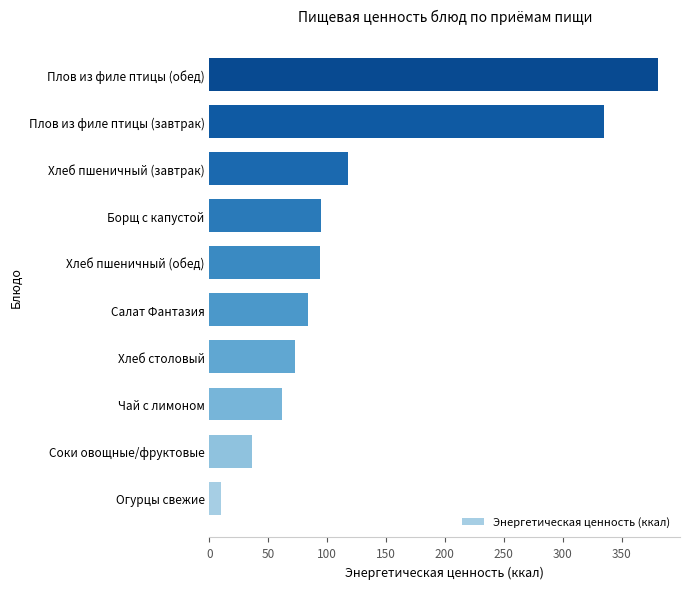

What is the smallest value displayed?

9.7